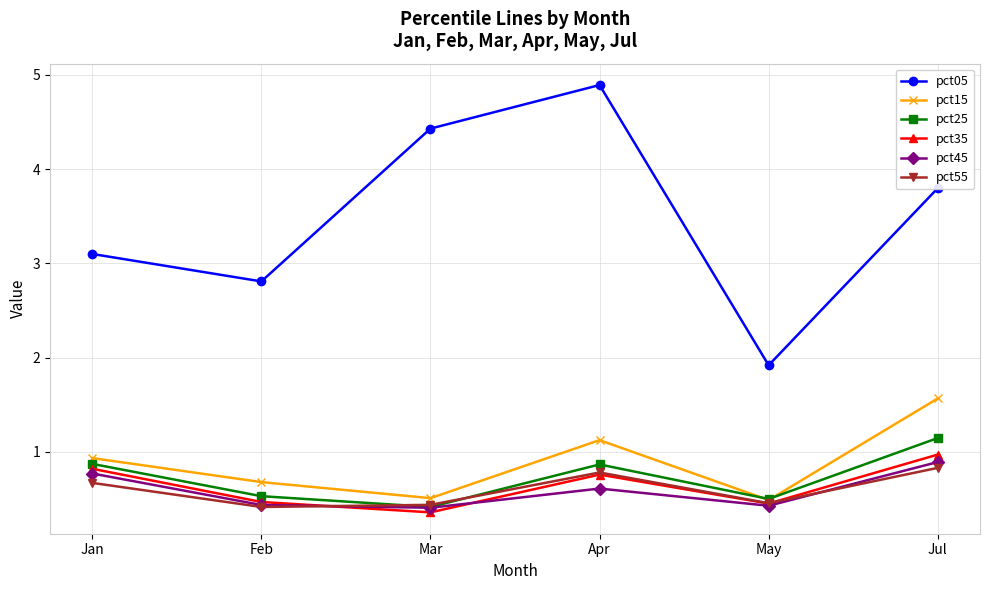

Is it true that pct35 equals 1.2 at Jan?

False